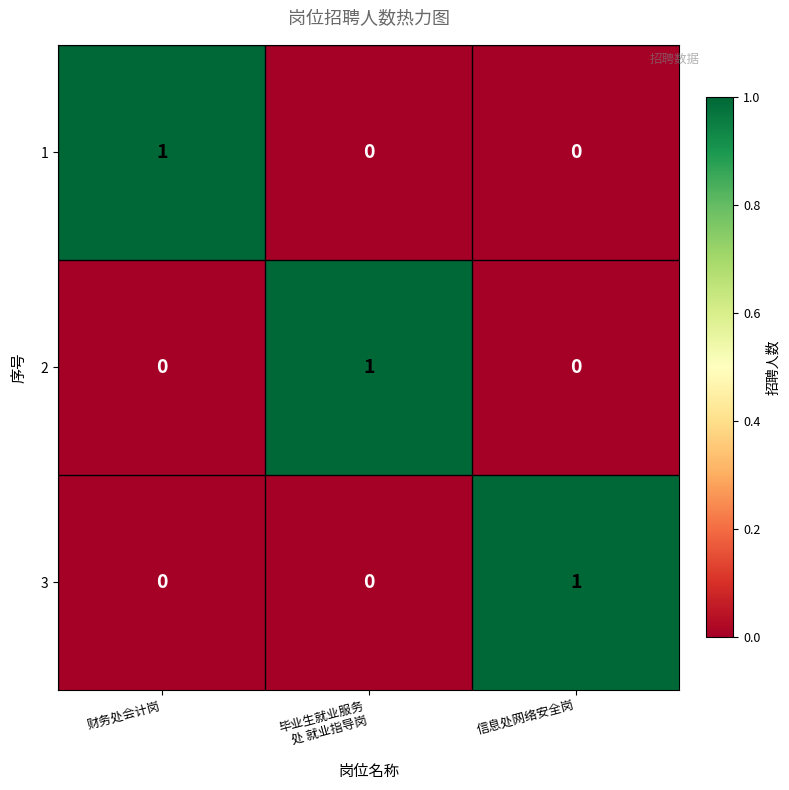

Count the 2 values in the range 0 to 1.

3